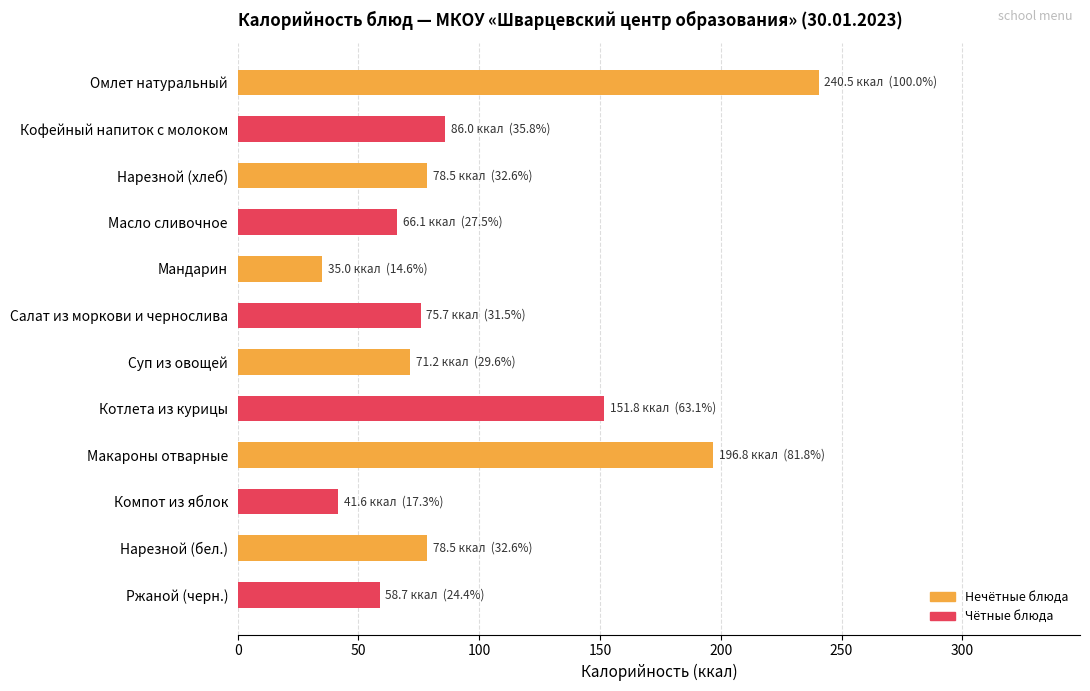

Count the number of data series in this chart.

1